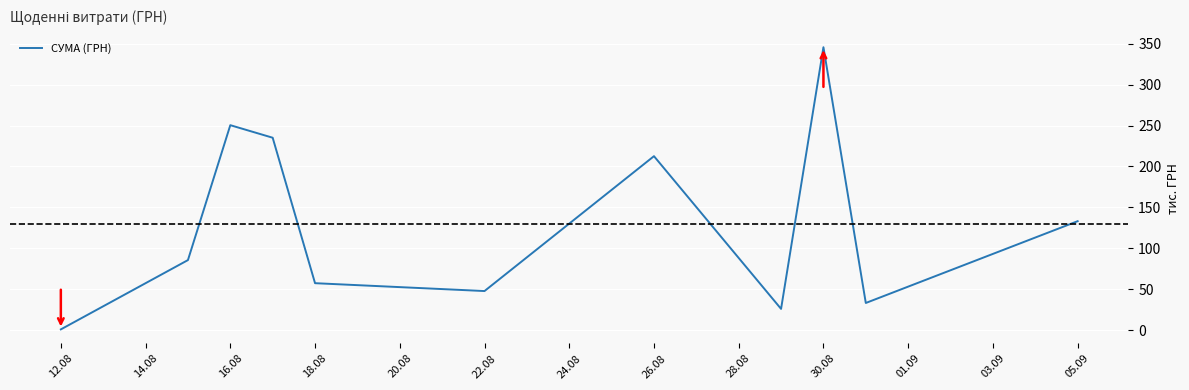

Is this an area chart (filled region under the line)?

No